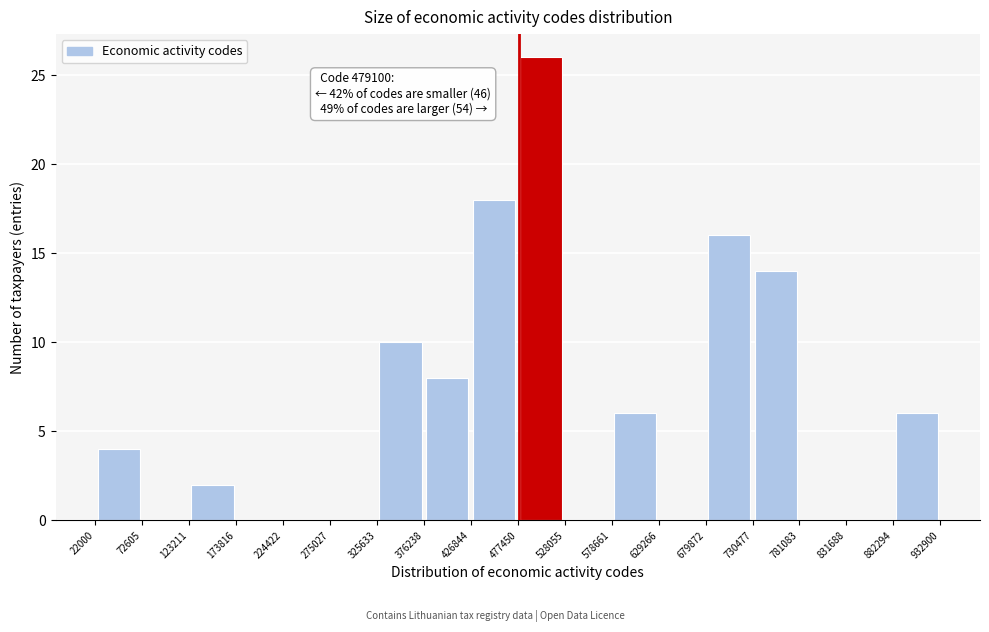

Over which range of the x-axis is the bar tallest?

477450 to 528055